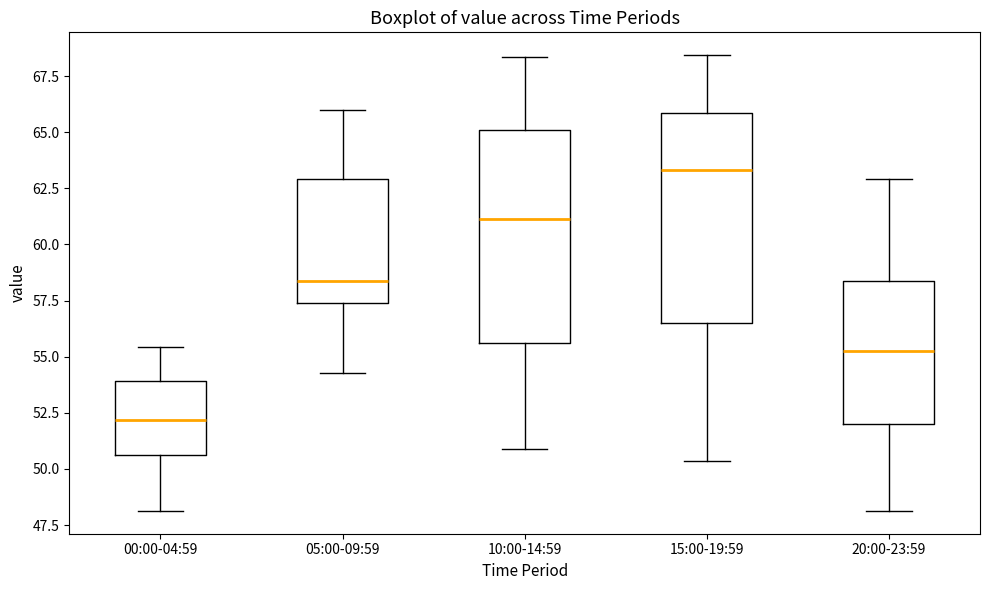

Reading left to right, transcribe this box plot: for each box, give where its median line is, the range the box spans, and where its two whiskers end, as read against the y-axis. The values are not printed on the chart, so give them approximately, as read against the axis.

00:00-04:59: median 52.0, box 50.5 to 54.0, whiskers 48.0 to 55.5
05:00-09:59: median 58.5, box 57.5 to 63.0, whiskers 54.5 to 66.0
10:00-14:59: median 61.0, box 55.5 to 65.0, whiskers 51.0 to 68.5
15:00-19:59: median 63.5, box 56.5 to 66.0, whiskers 50.5 to 68.5
20:00-23:59: median 55.5, box 52.0 to 58.5, whiskers 48.0 to 63.0